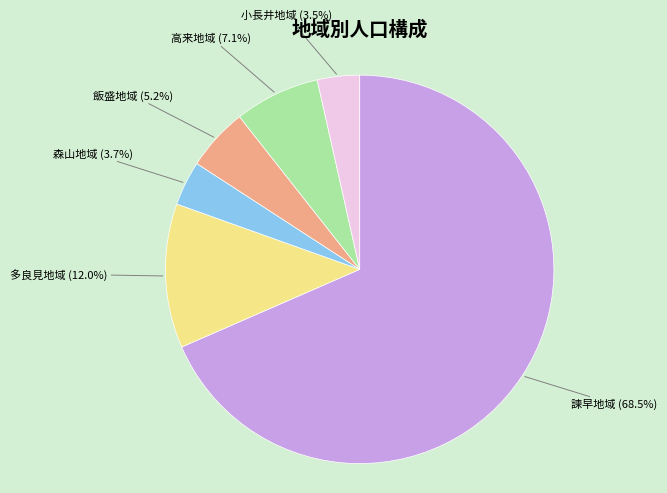

What is the largest slice in the pie chart?

諫早地域